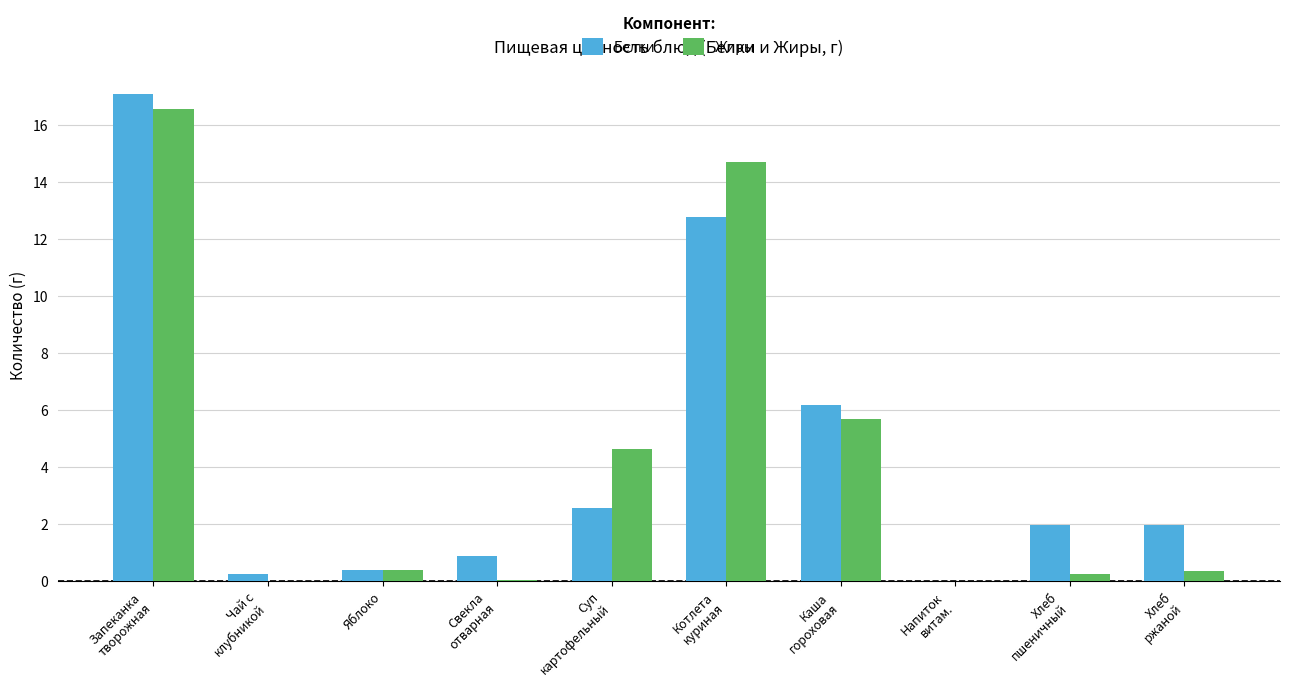

At which label is Белки closest to 8?

Каша
гороховая